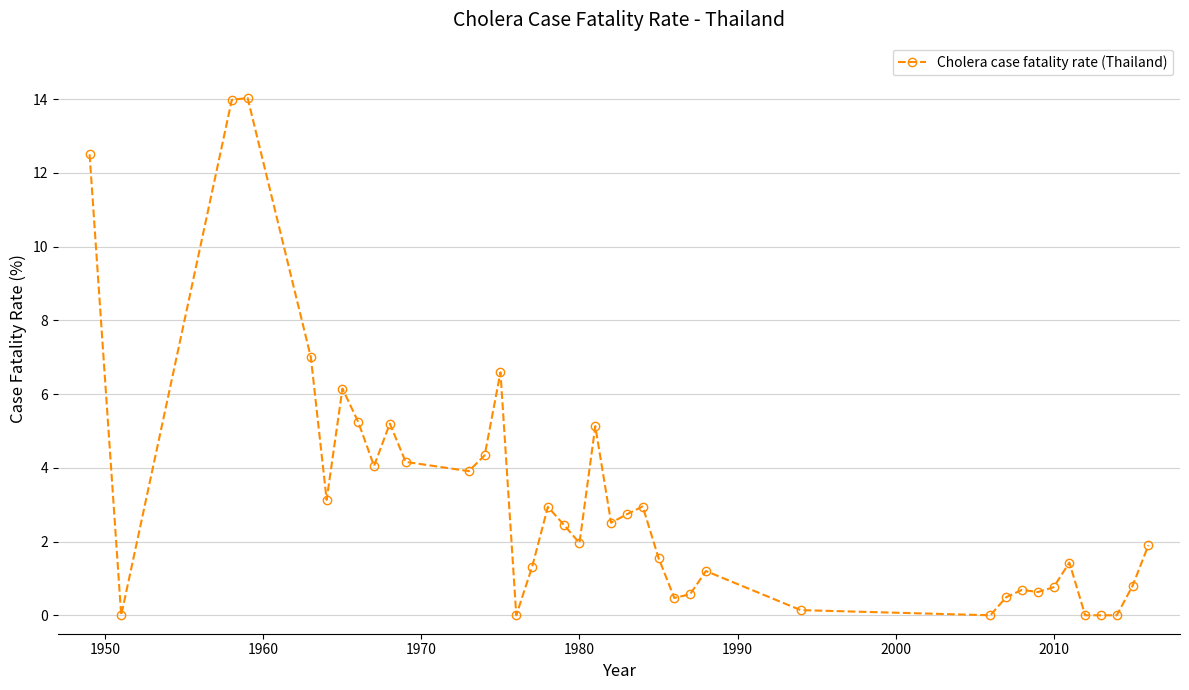

What is the average value?

3.2